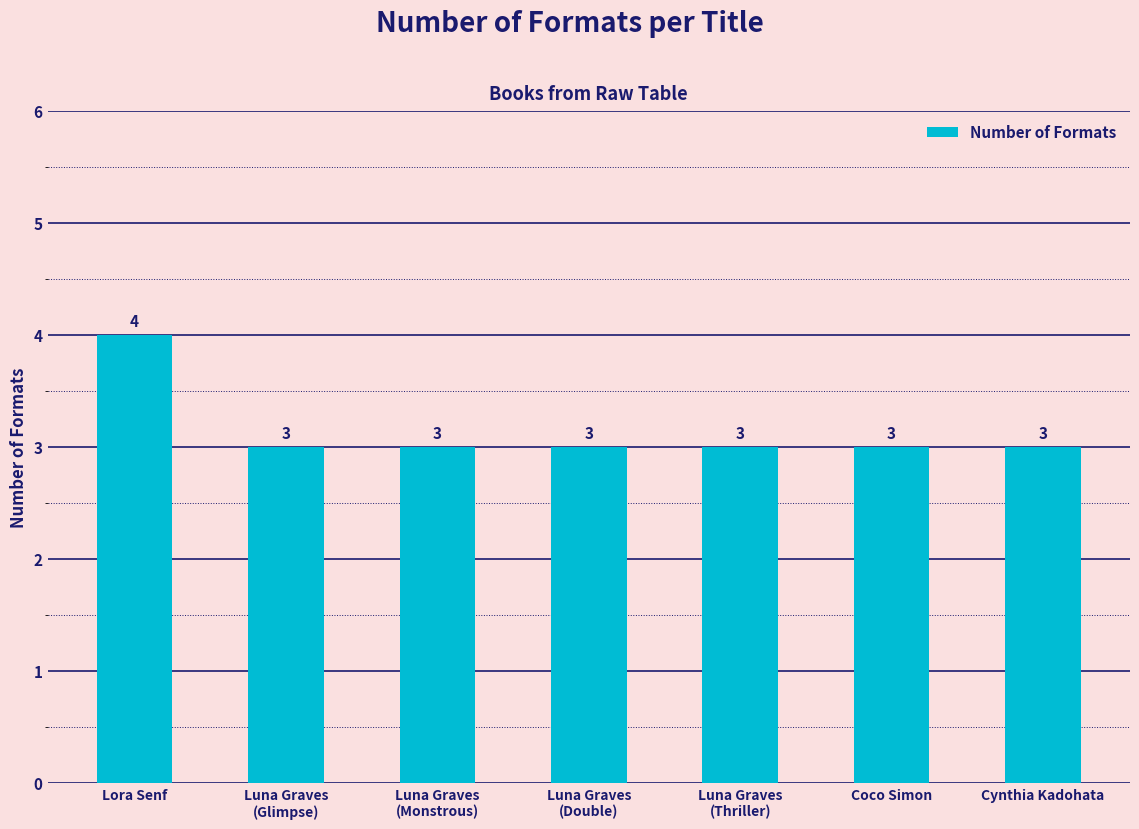

What is the value of the 6th bar from the left?

3